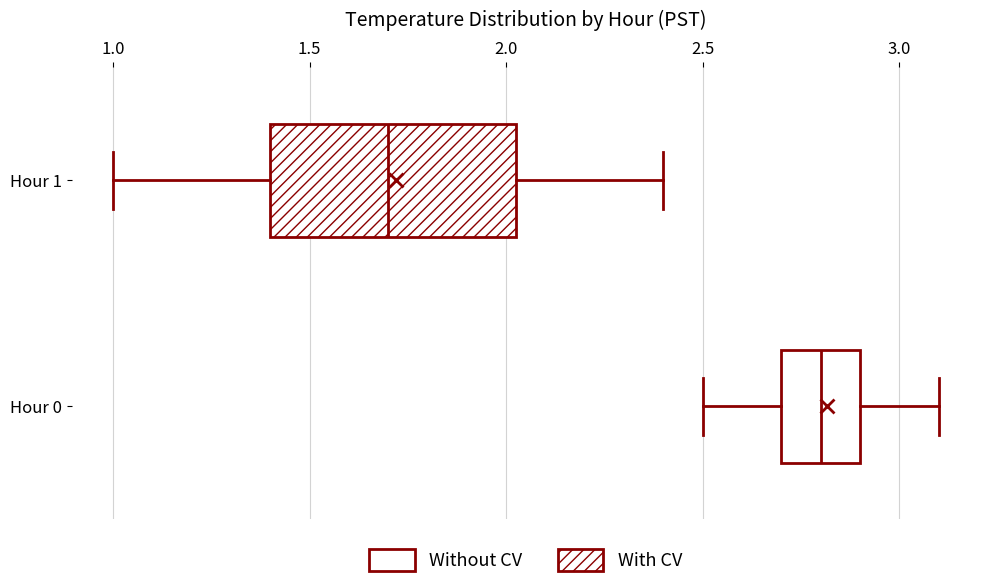

Where is the left edge of the box for Hour 0 on the x-axis? The values are not printed on the chart, so give them approximately, as read against the axis.

2.70